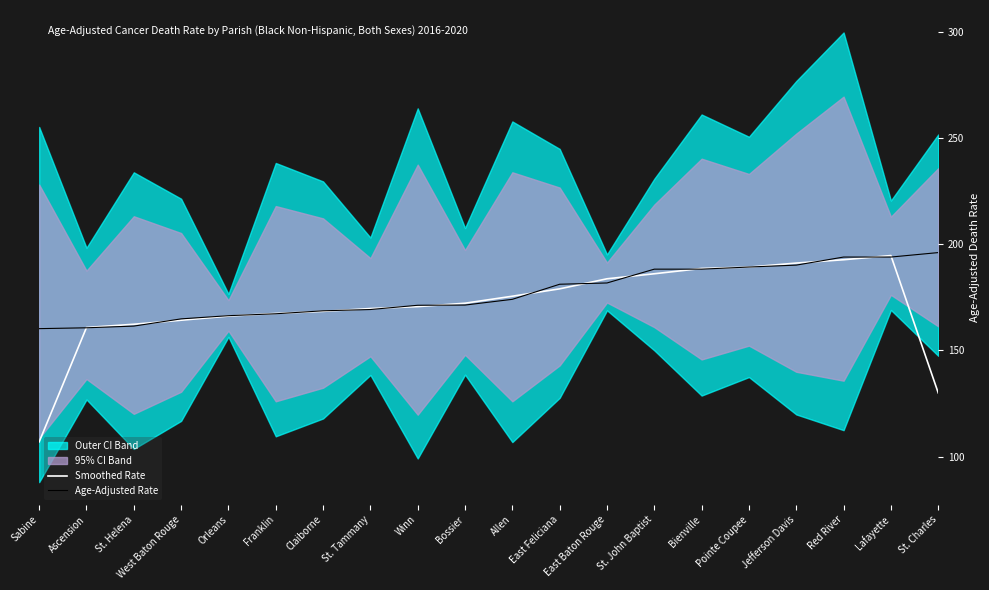

Count the number of categories in the chart.

20